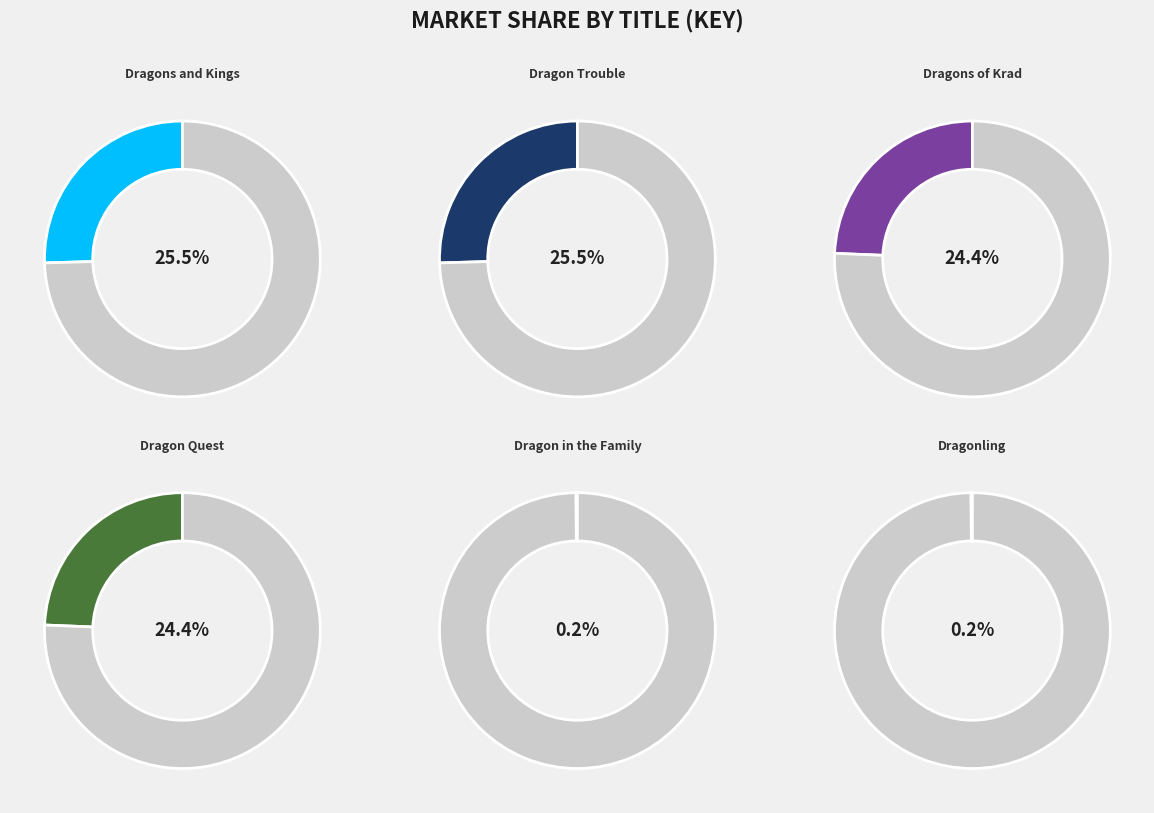

To the nearest percent, what is the average slice percentage?

17%